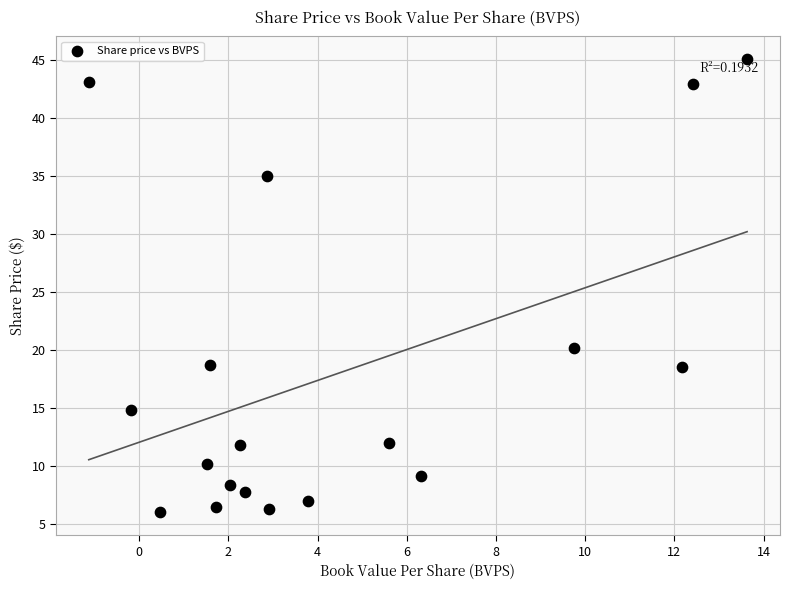

What is the range of X values (max minus min)?

14.8